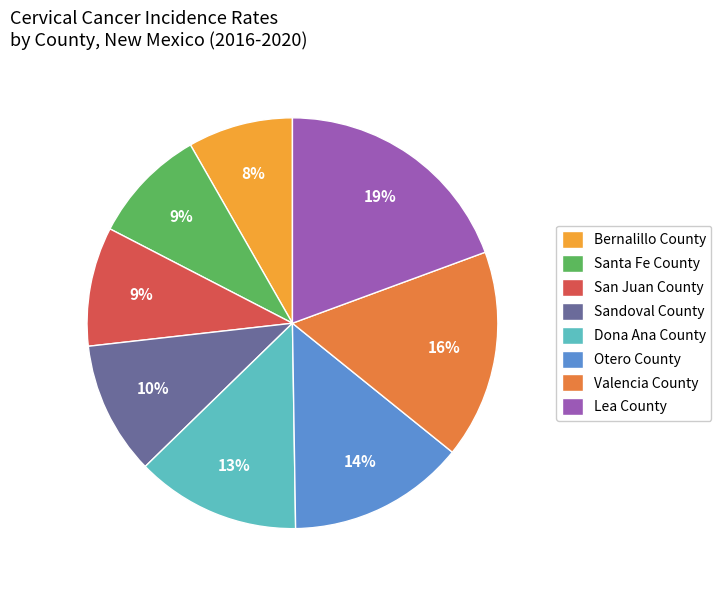

Combined, do San Juan County and Valencia County account for over 50%?

No